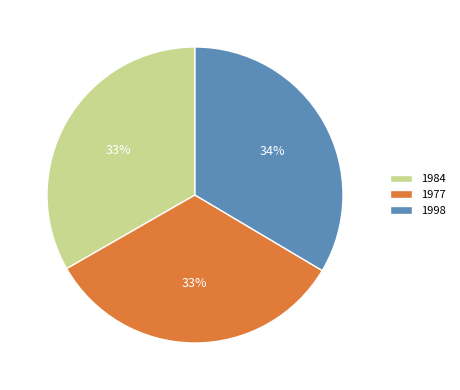

What is the ratio of the value at 1984 to the value at 1977?

1.0